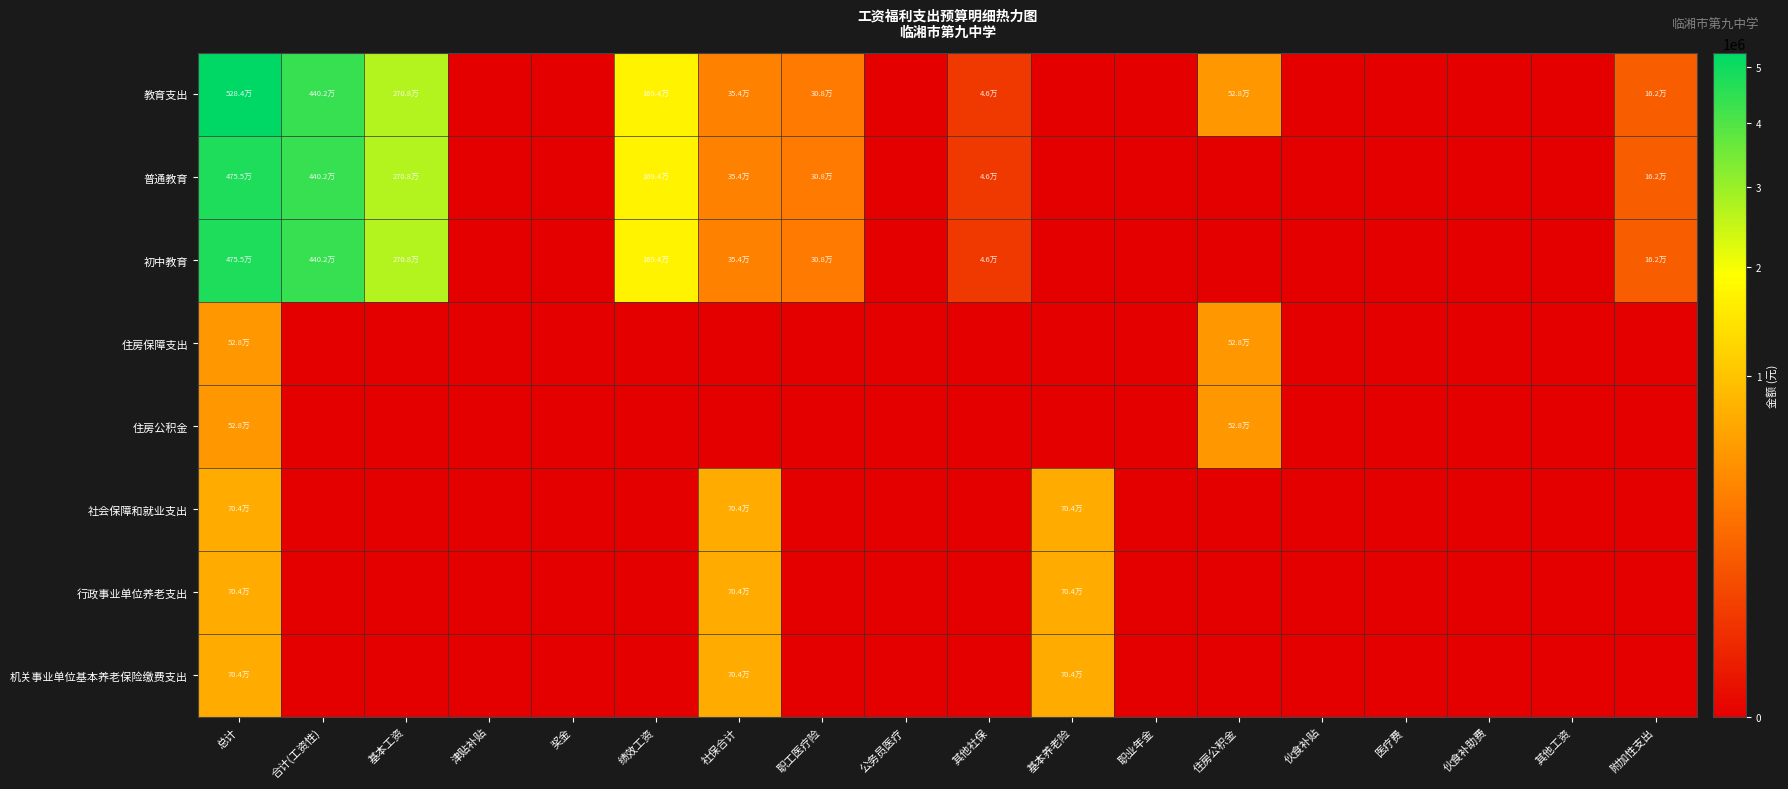

Which label corresponds to the largest value in the chart?

总计